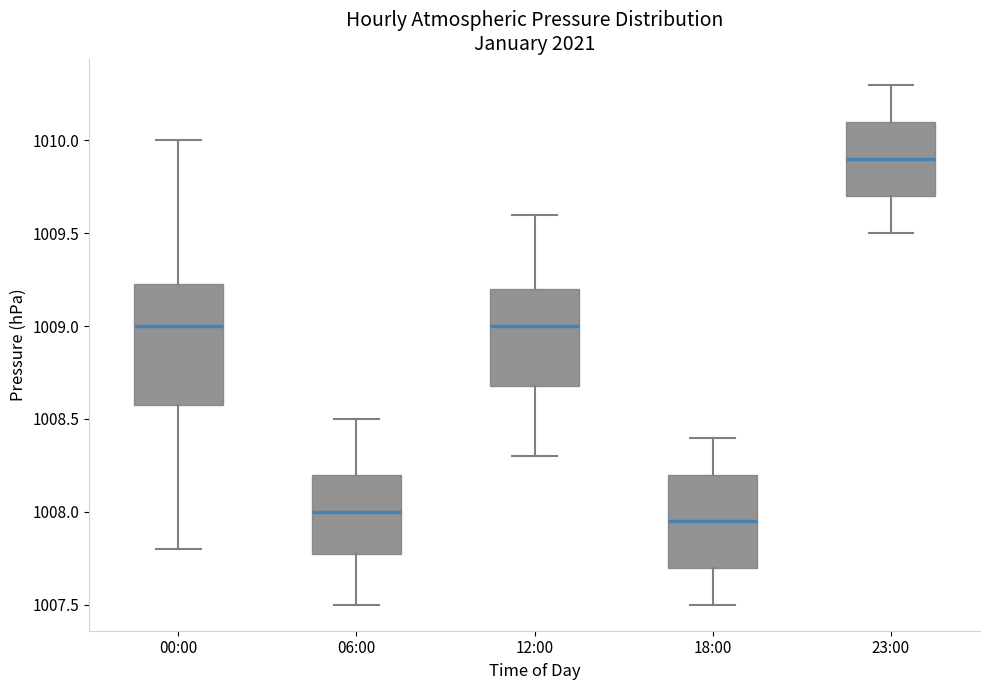

Where does the upper whisker of the box for 18:00 end on the y-axis? The values are not printed on the chart, so give them approximately, as read against the axis.

1008.40